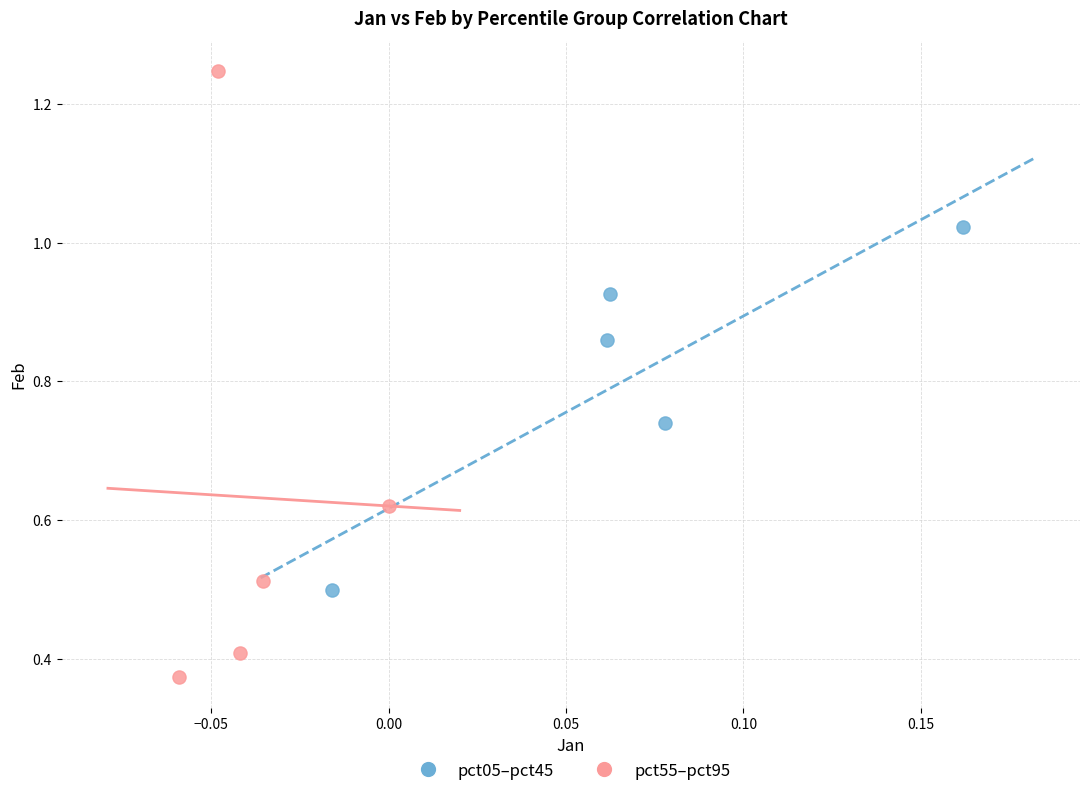

What are all the series names shown in the legend?

pct05–pct45, pct55–pct95